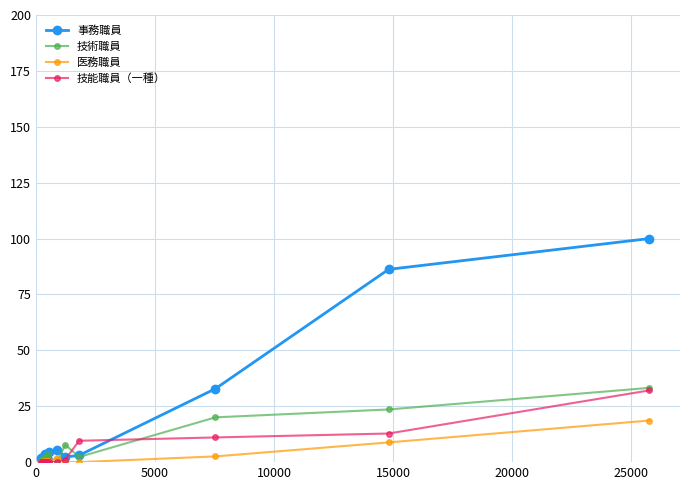

True or false: 医務職員 has more than 1 points higher than both neighbors.

True